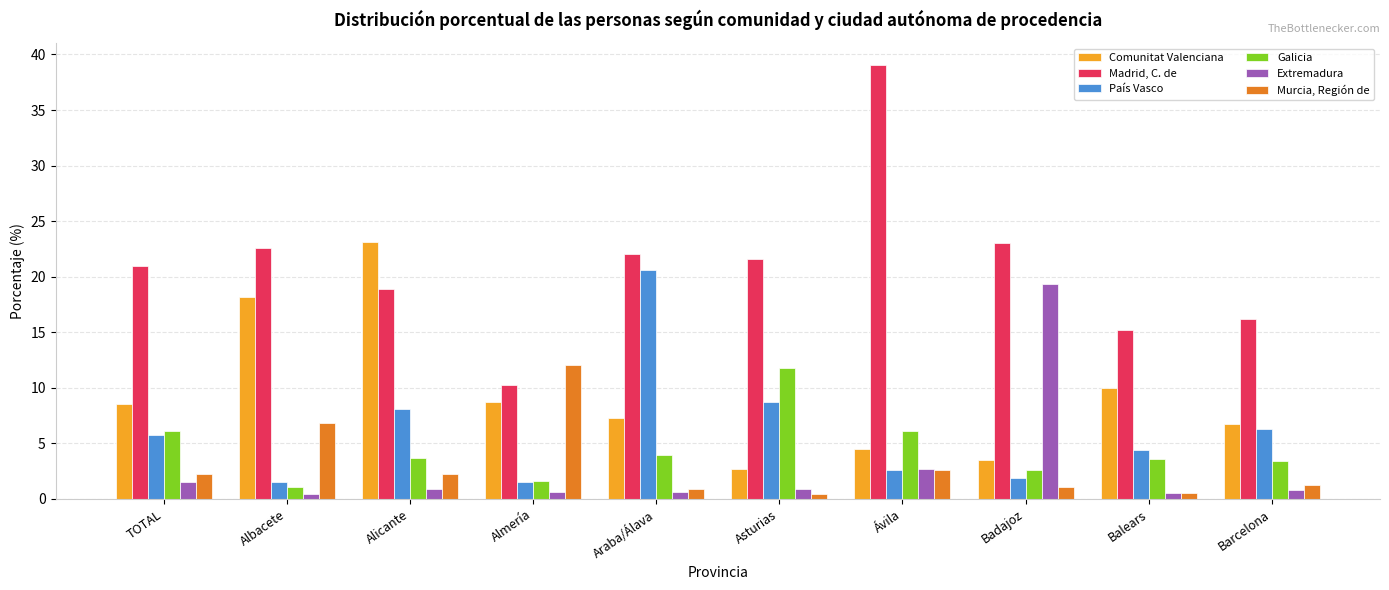

List the series in order of their peak value, lowest first.

Galicia, Murcia, Región de, Extremadura, País Vasco, Comunitat Valenciana, Madrid, C. de